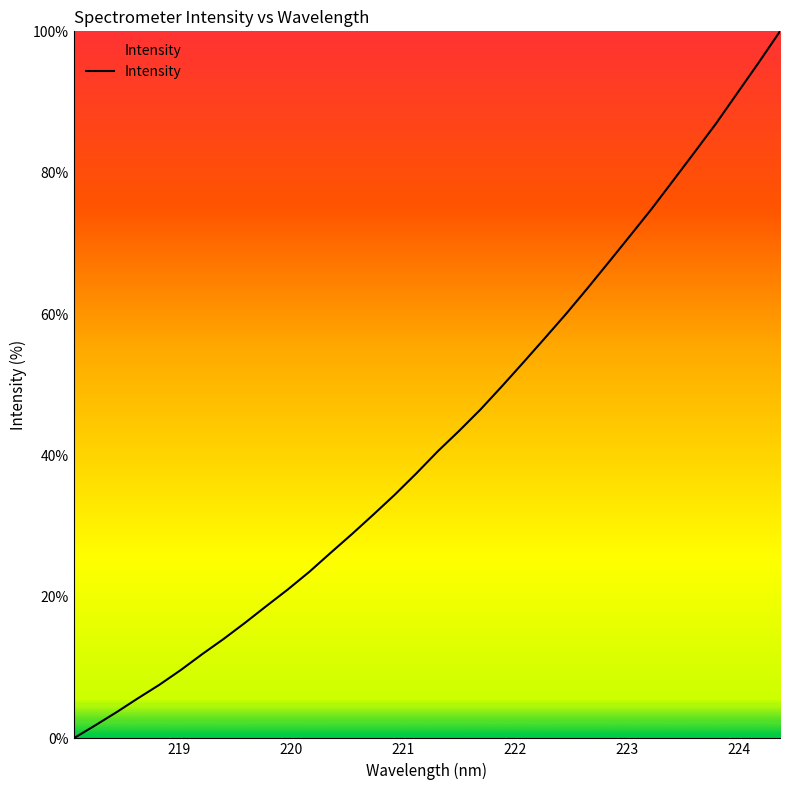

What is the maximum value shown in the chart?

100.0